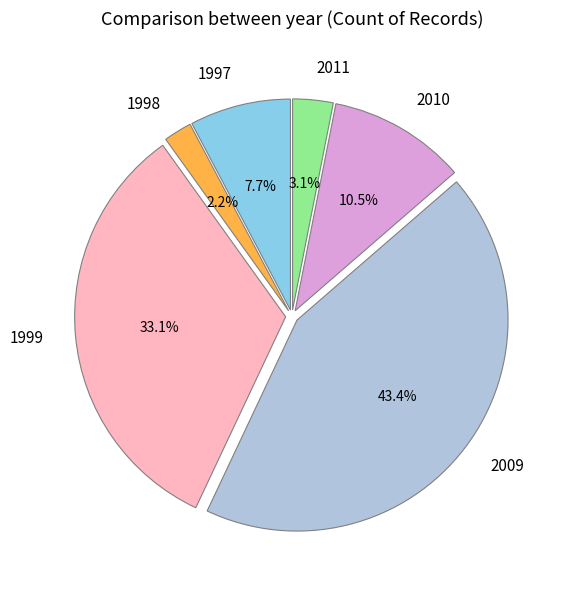

What is the total percentage of 1997 and 1999?

40.8%